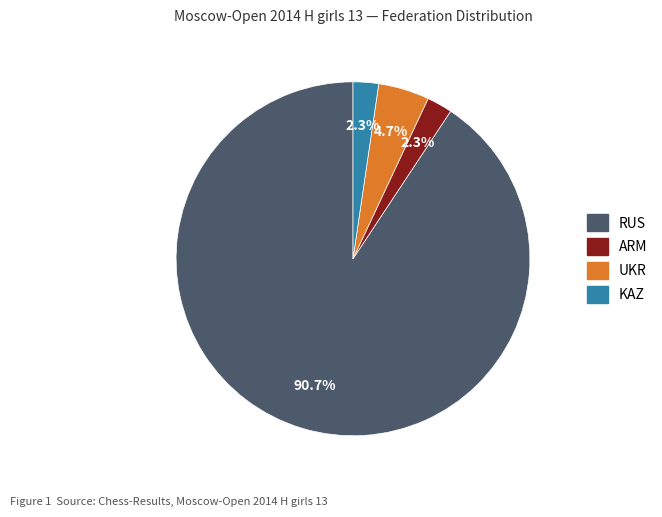

What percentage is NOT represented by ARM?

97.7%